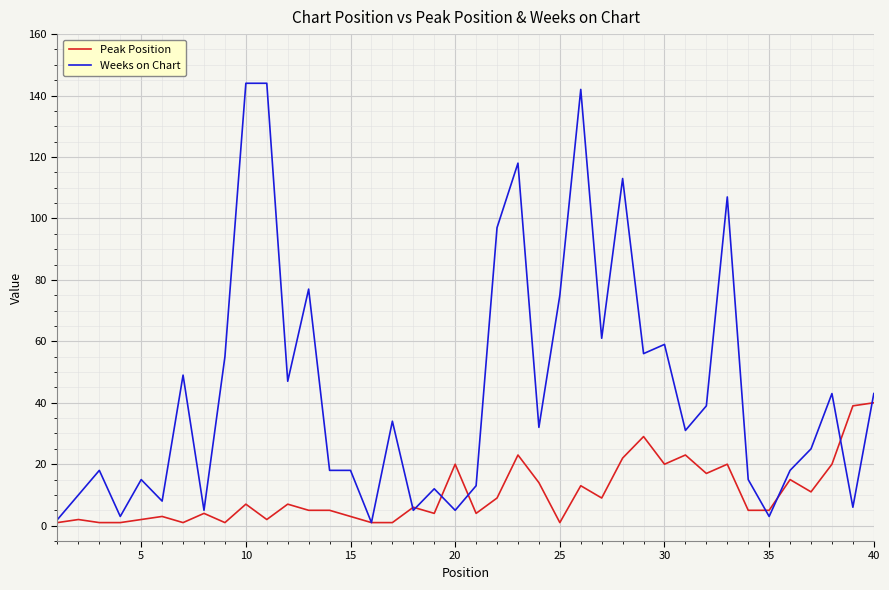

Which series has the widest spread of values?

Weeks on Chart